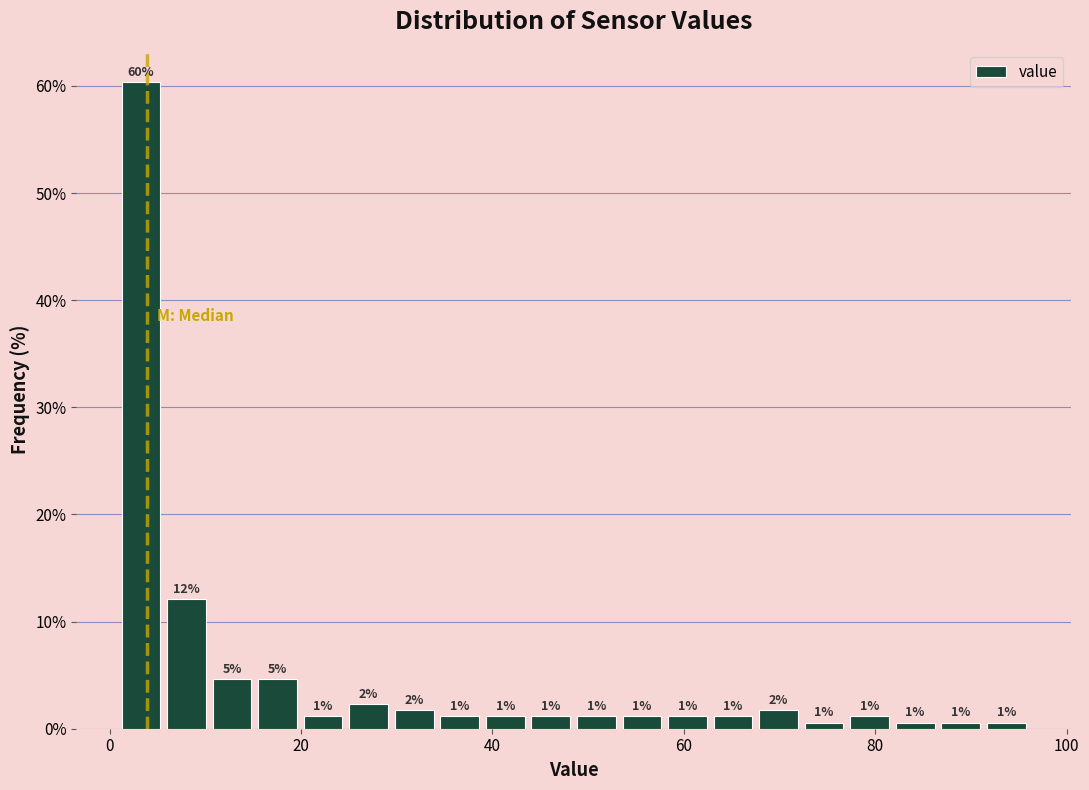

Read against the x-axis, roughly where is the centre of the tallest bar?

4